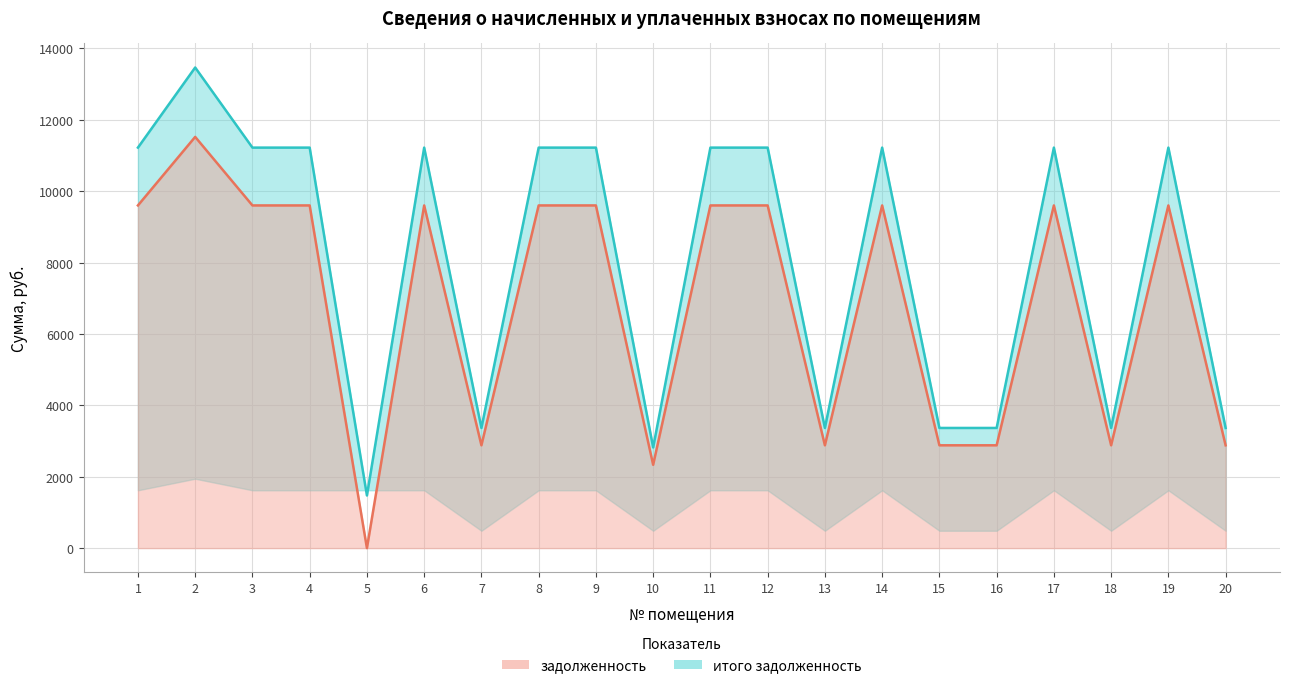

Which category has the lowest value across all series?

5